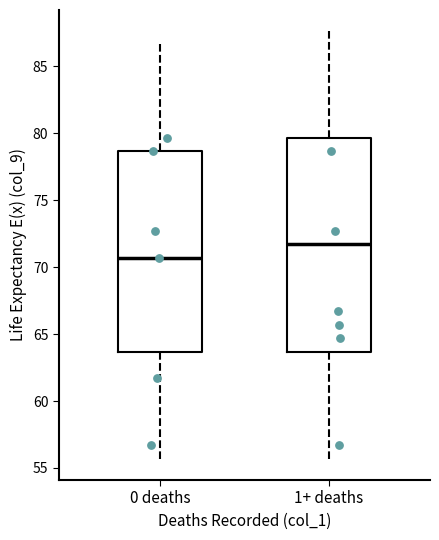

Which box's median line is the highest?

1+ deaths